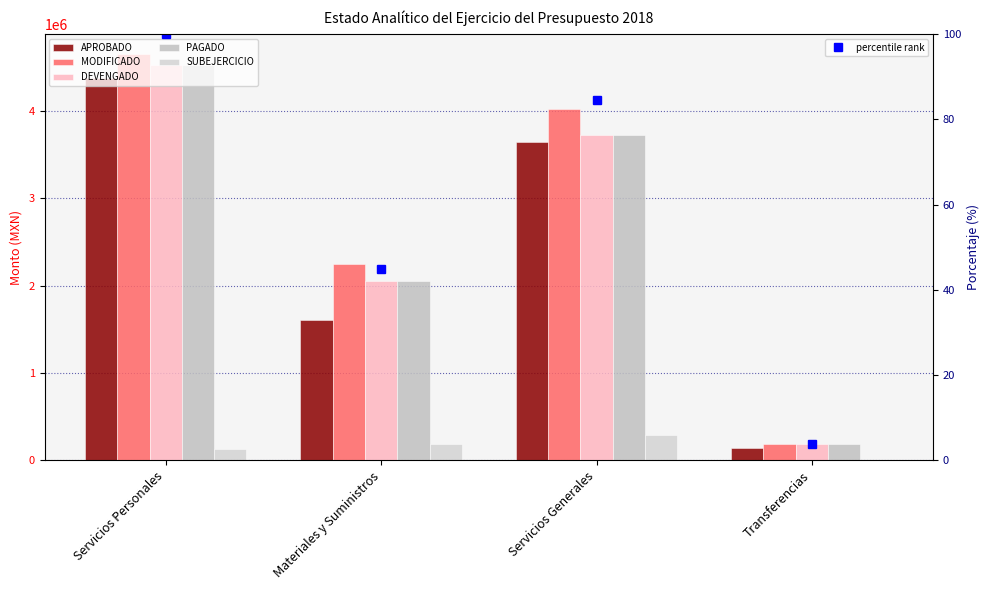

Reading left to right, list all the values displayed in this chart.

APROBADO: Servicios Personales=4384073.0	Materiales y Suministros=1612066.0	Servicios Generales=3644180.0	Transferencias=147983.0
MODIFICADO: Servicios Personales=4651727.7	Materiales y Suministros=2246473.7	Servicios Generales=4019911.9	Transferencias=184188.7
DEVENGADO: Servicios Personales=4524137.7	Materiales y Suministros=2059686.6	Servicios Generales=3723513.9	Transferencias=184188.7
PAGADO: Servicios Personales=4524137.7	Materiales y Suministros=2056309.7	Servicios Generales=3722530.6	Transferencias=184188.7
SUBEJERCICIO: Servicios Personales=127590.0	Materiales y Suministros=186787.1	Servicios Generales=296397.9	Transferencias=0.0
percentile rank: Servicios Personales=100.0	Materiales y Suministros=44.8	Servicios Generales=84.6	Transferencias=3.8